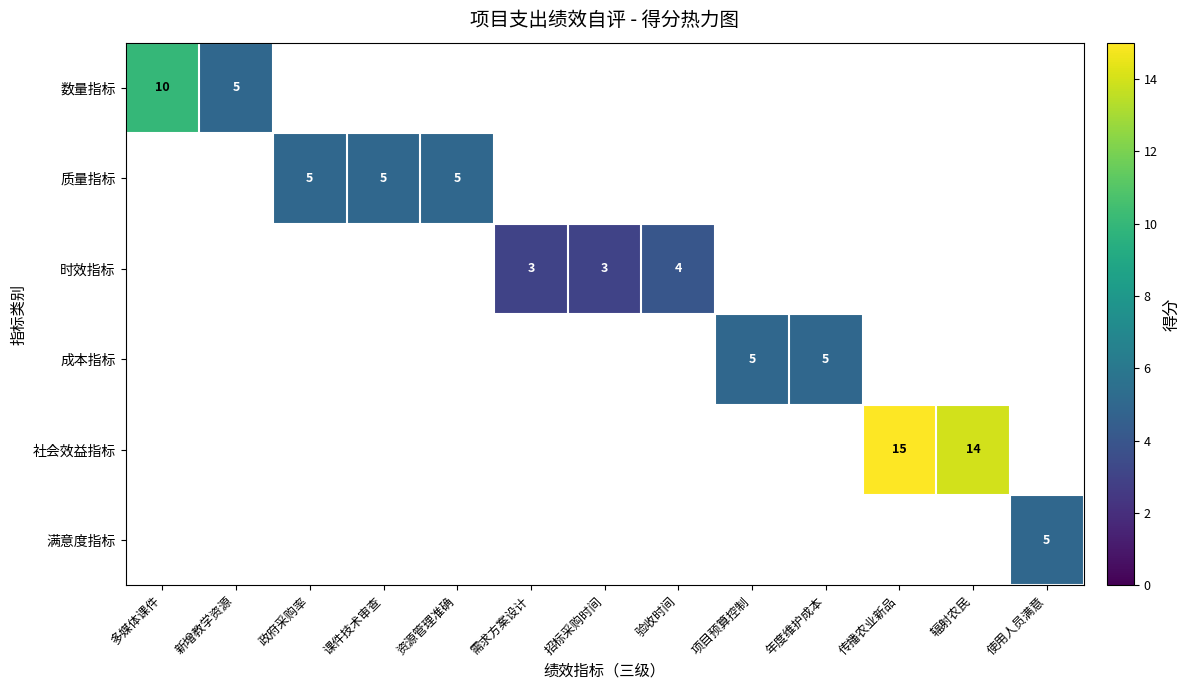

The value of 成本指标 at 年度维护成本 is 1.2. True or false?

False